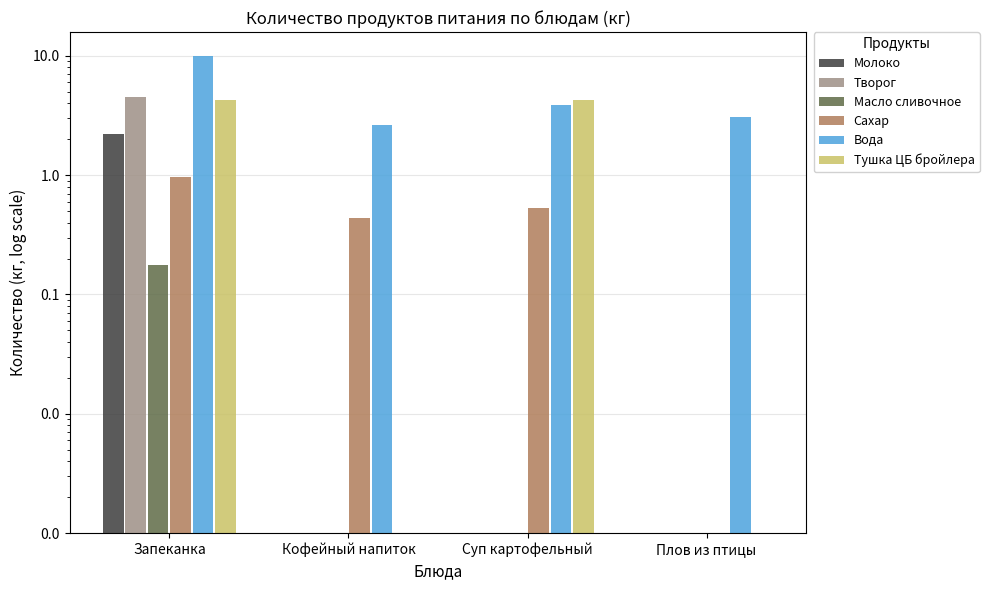

What is the maximum value shown in the chart?

10.0